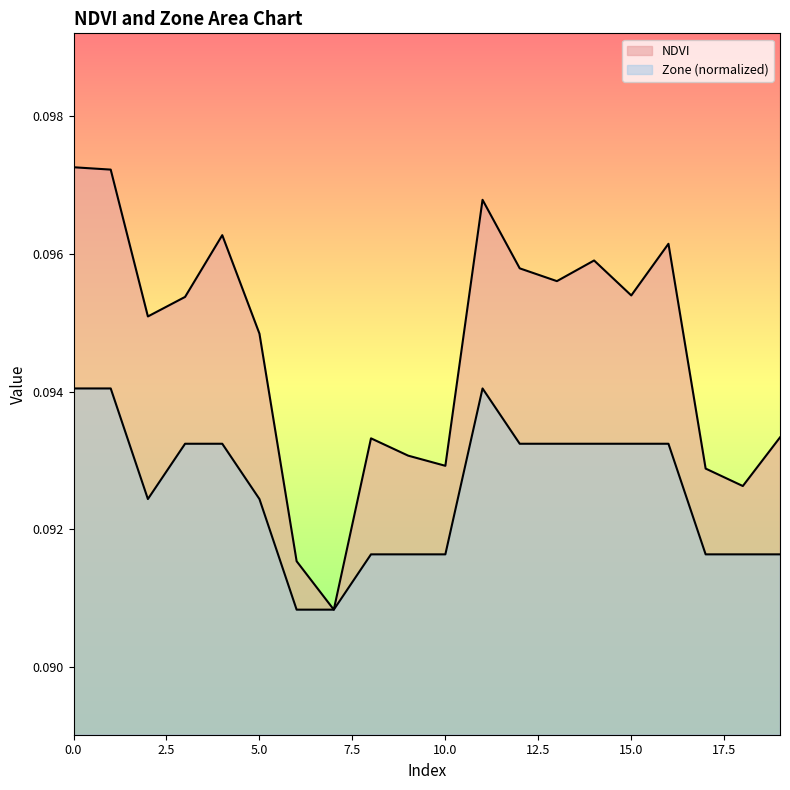

At which category does Zone reach its first local valley?

2